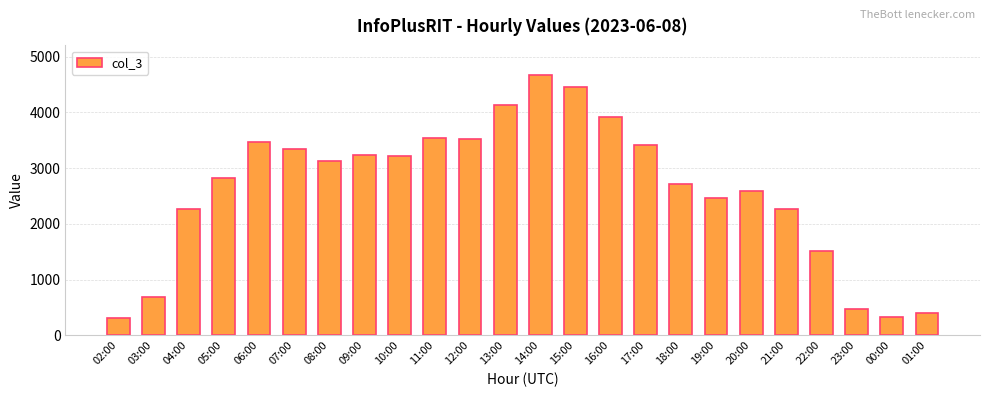

How many data points does each series have?

24